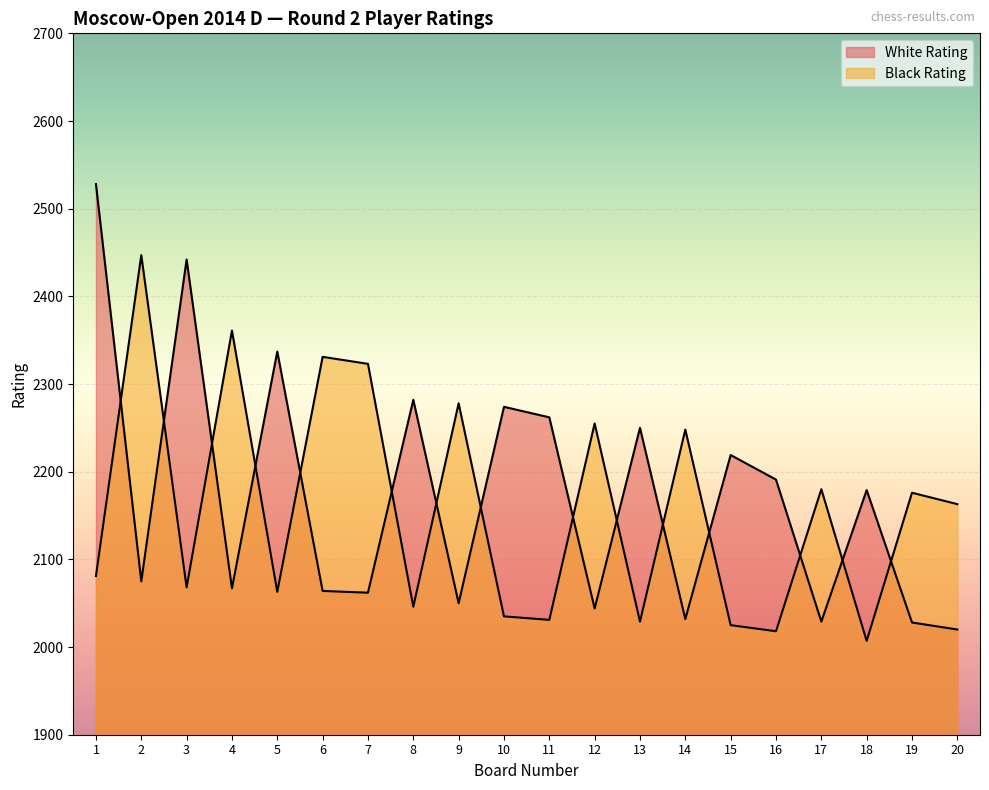

What is the highest value of the Black Rating series?

2447